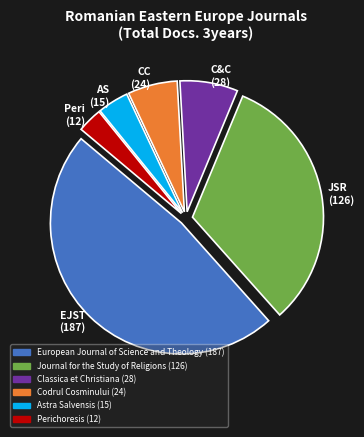

Does any single category account for the majority?

No